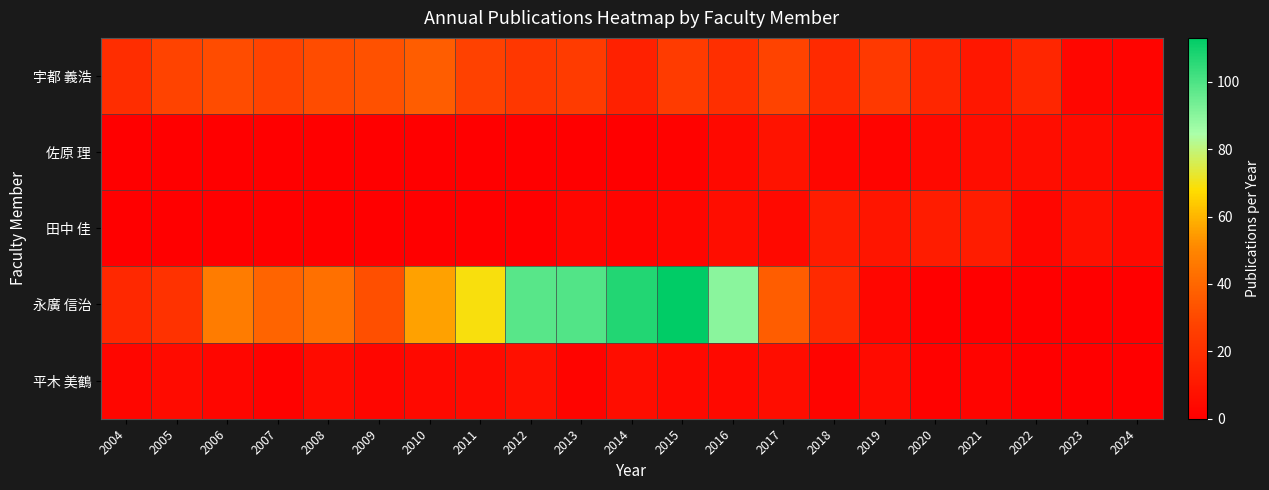

Rank the series by their maximum value, from highest to lowest.

永廣 信治, 宇都 義浩, 田中 佳, 佐原 理, 平木 美鶴